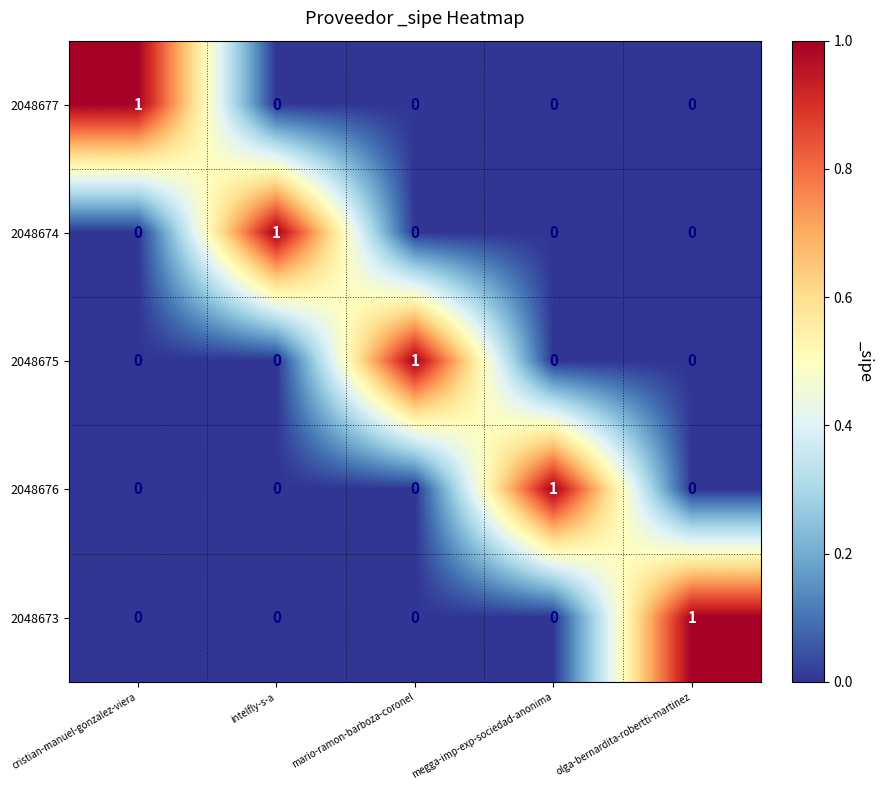

Which category has the highest value in the 2048675 series?

mario-ramon-barboza-coronel